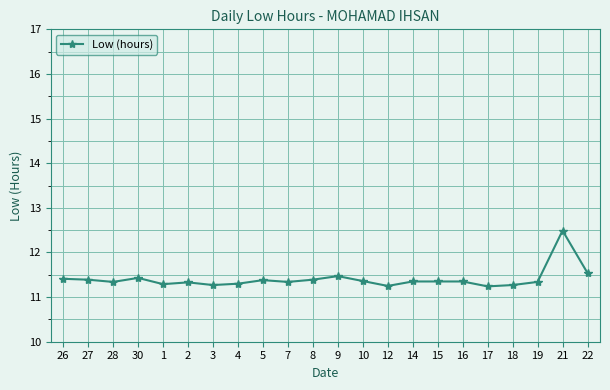

Is it true that the value at 22 is 11.5?

True